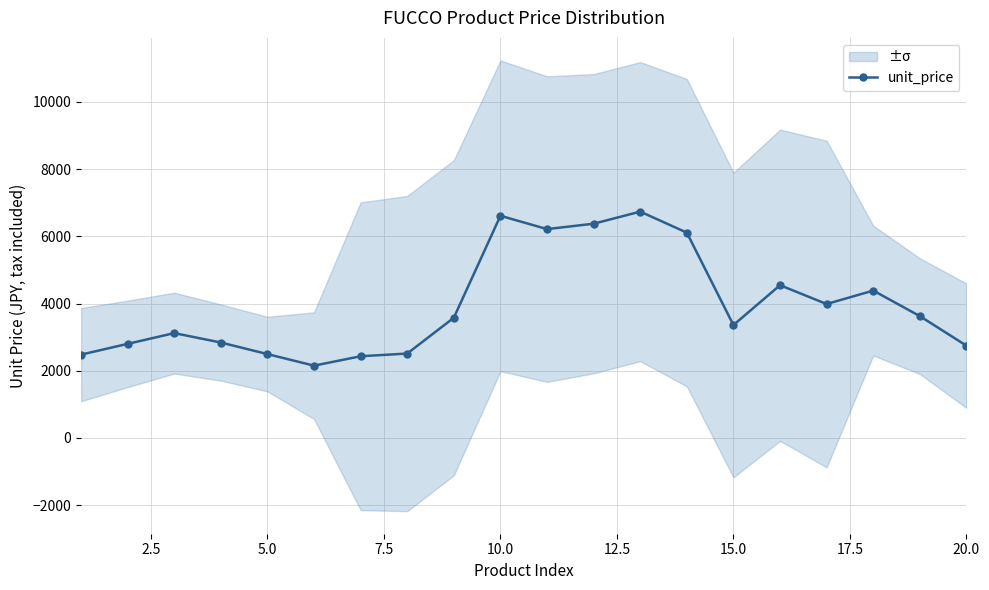

What is the value of the 13th point from the left?

6736.0